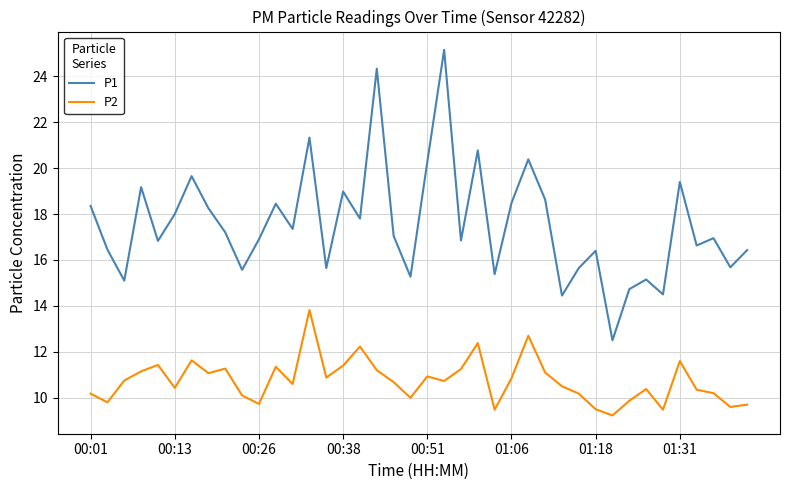

How many distinct data groups are displayed?

2